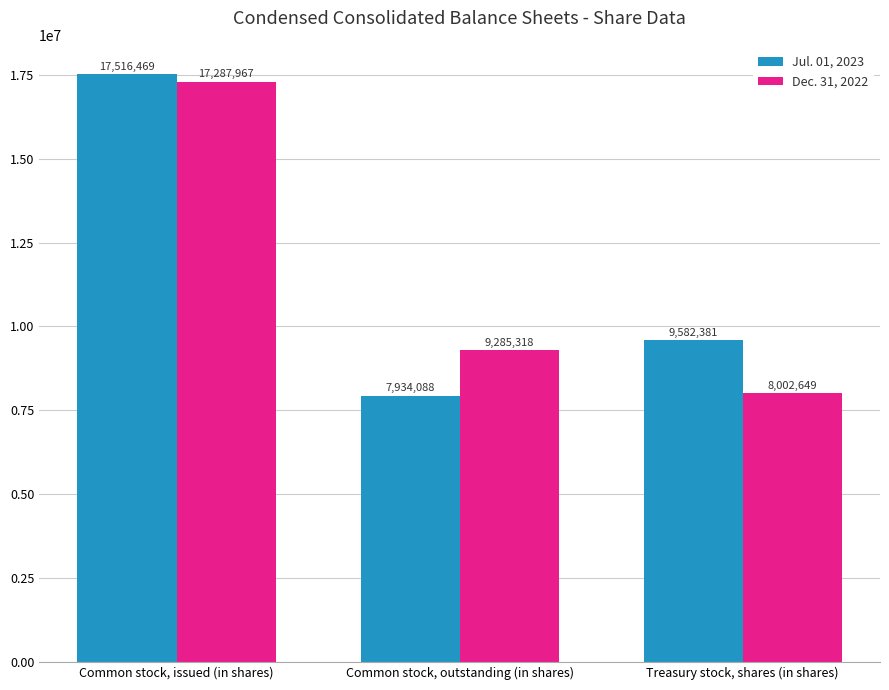

At which label does Jul. 01, 2023 first exceed 9582381?

Common stock, issued (in shares)